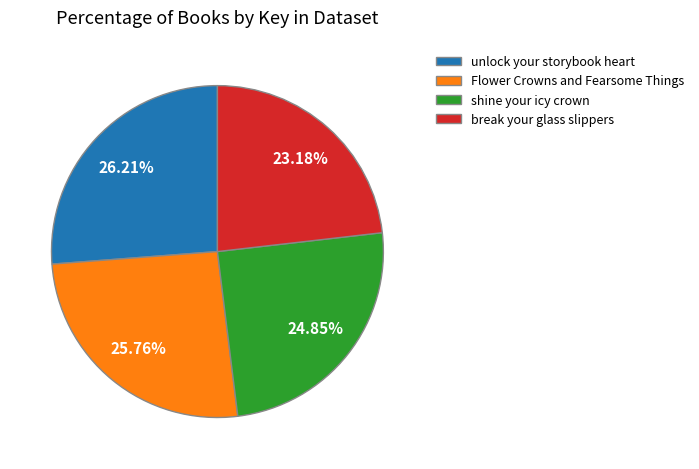

Which has a higher value, Flower Crowns and Fearsome Things or break your glass slippers?

Flower Crowns and Fearsome Things